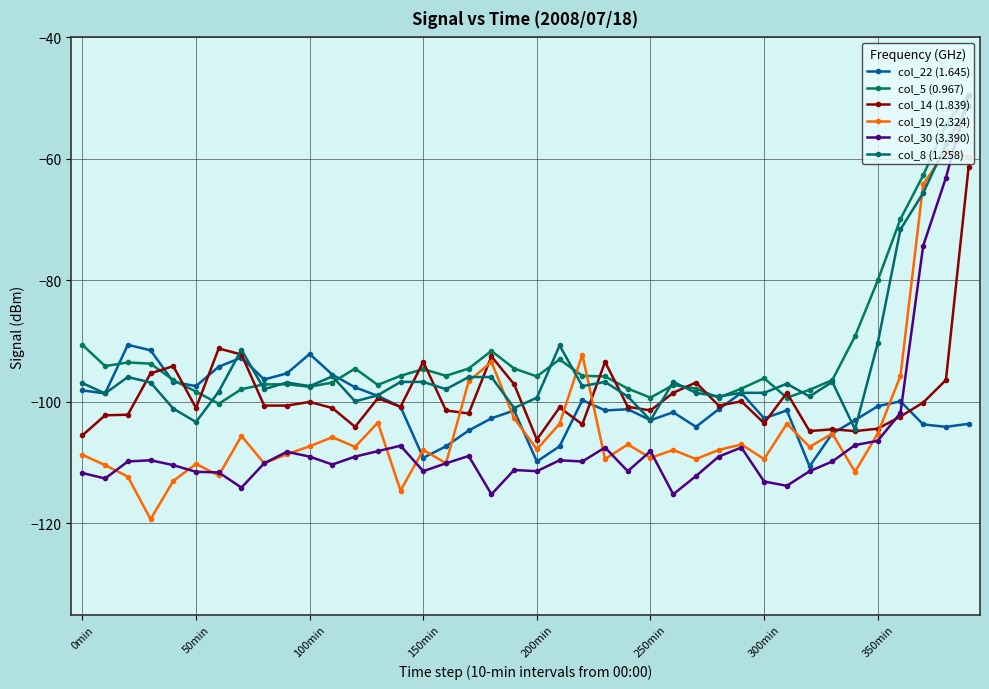

What is the average value of the col_19 (2.324) series?

-103.5